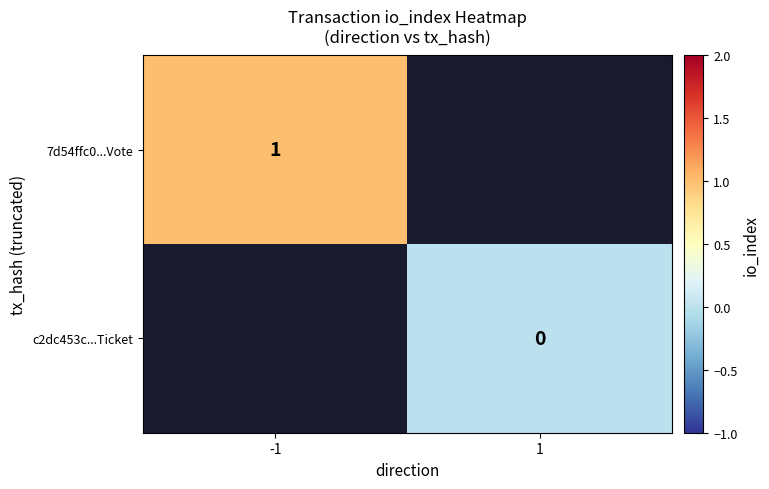

At how many categories does at least one series exceed 0?

1